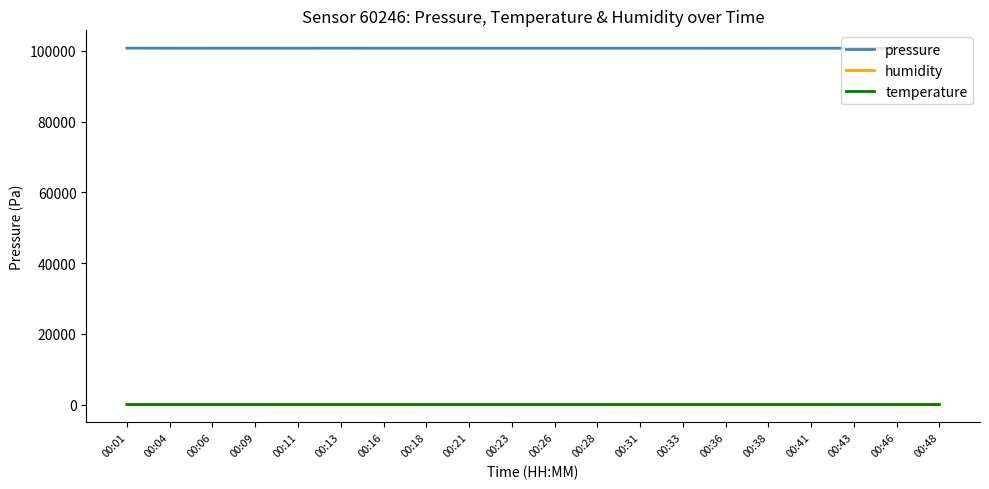

True or false: pressure and humidity intersect in this chart.

False